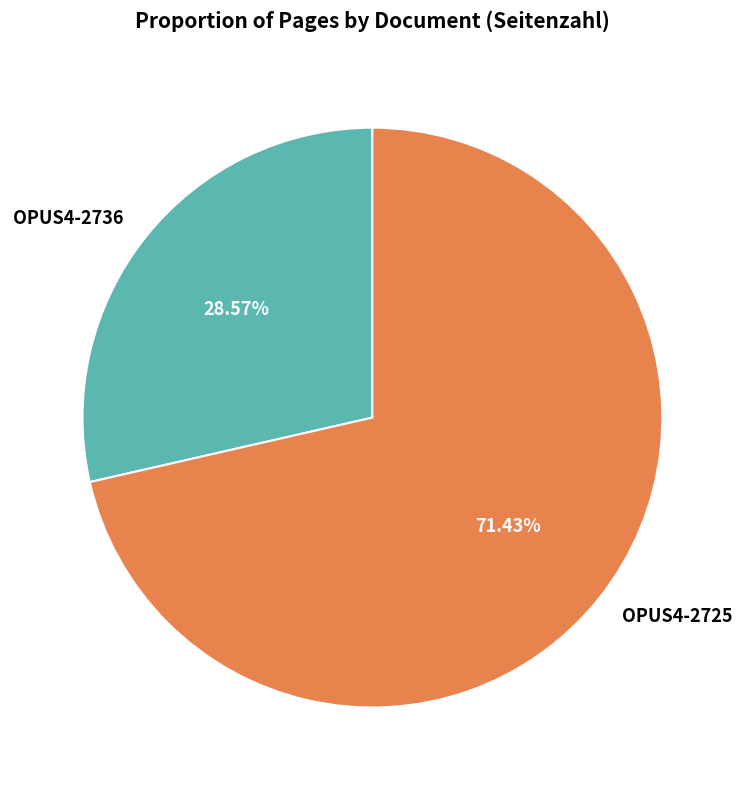

What is the largest slice in the pie chart?

OPUS4-2725